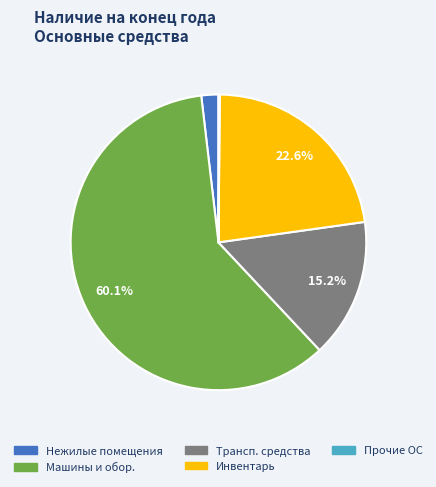

Is there any slice that represents more than half of the pie?

Yes